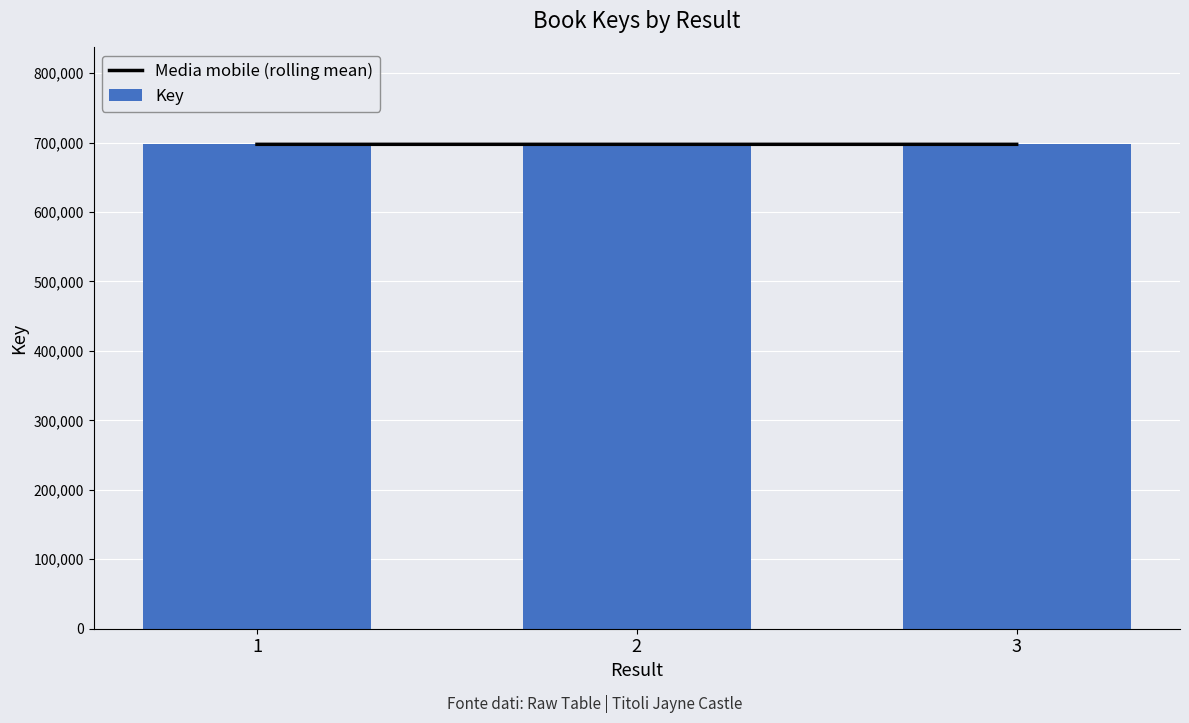

At 1, list the series in order from largest to smallest.

Media mobile (rolling mean), Key